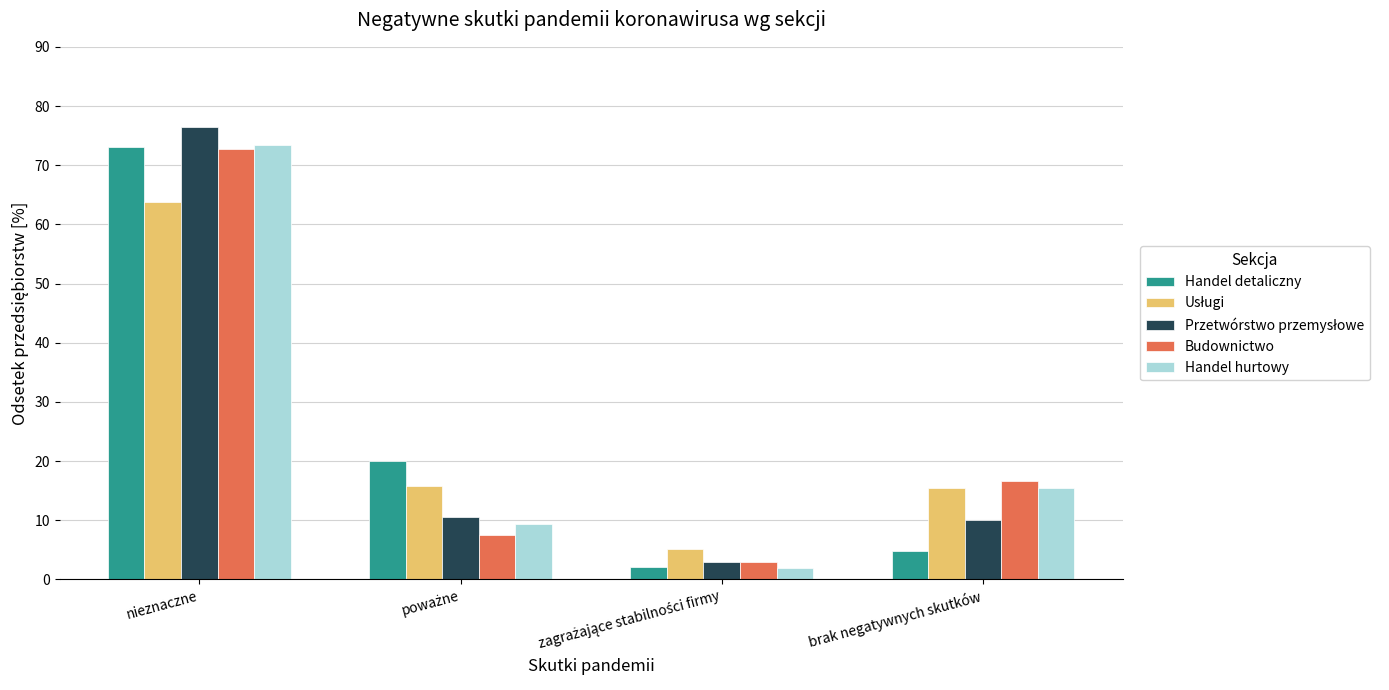

What is the total value across all series at brak negatywnych skutków?

62.3